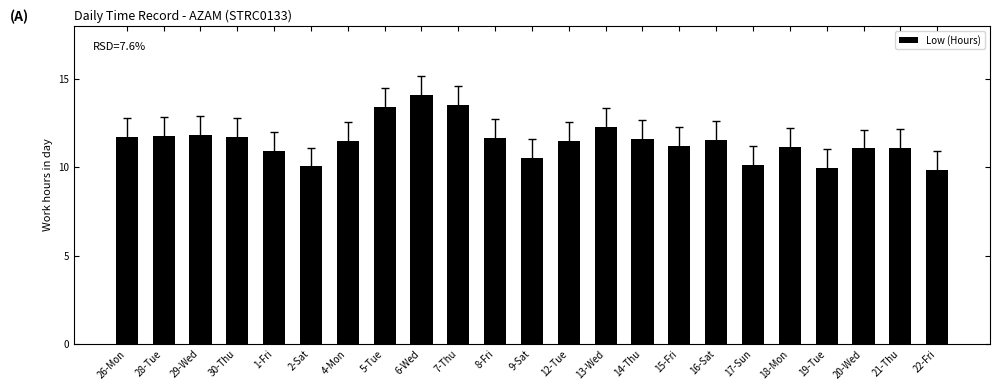

What is the change in value from 17-Sun to 19-Tue?

-0.2